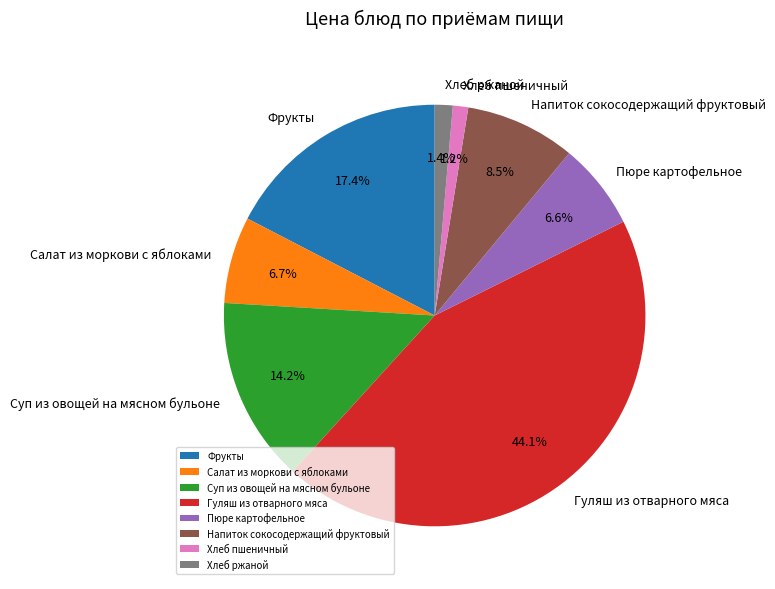

What is the largest slice in the pie chart?

Гуляш из отварного мяса